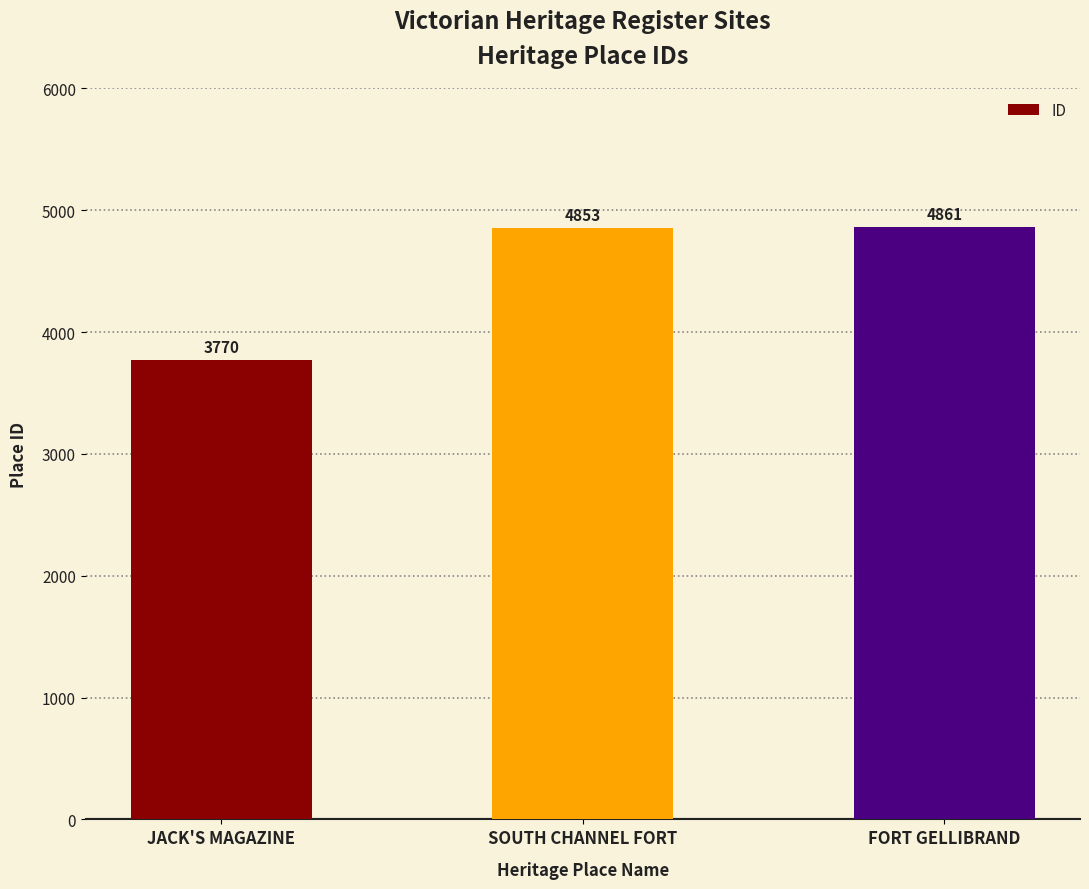

What is the label of the 3rd bar from the right?

JACK'S MAGAZINE